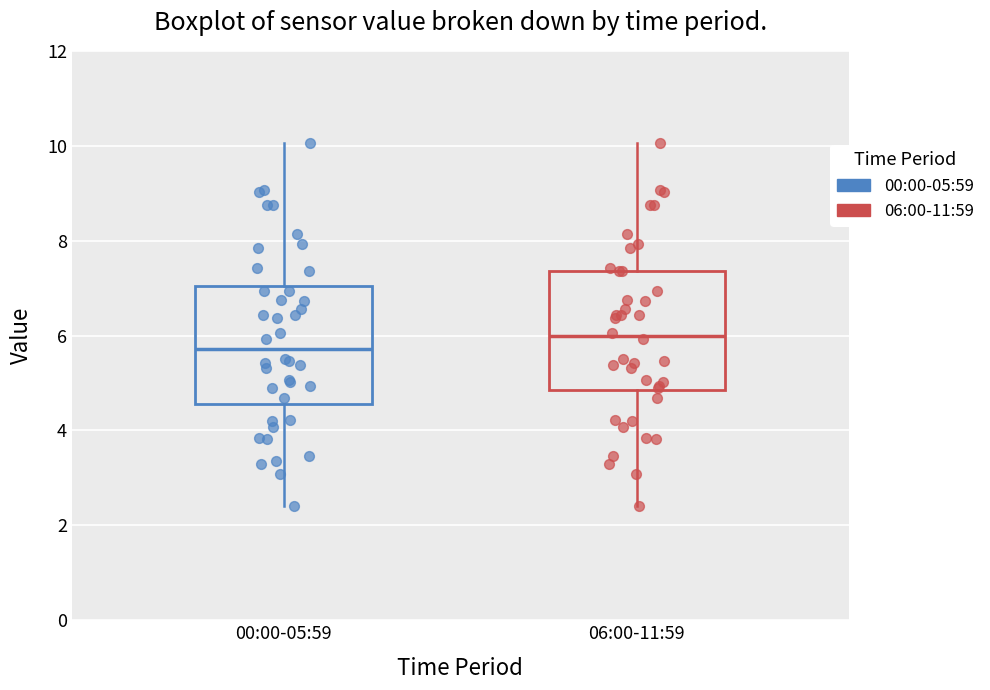

Where does the lower whisker of the box for 06:00-11:59 end on the y-axis? The values are not printed on the chart, so give them approximately, as read against the axis.

2.4